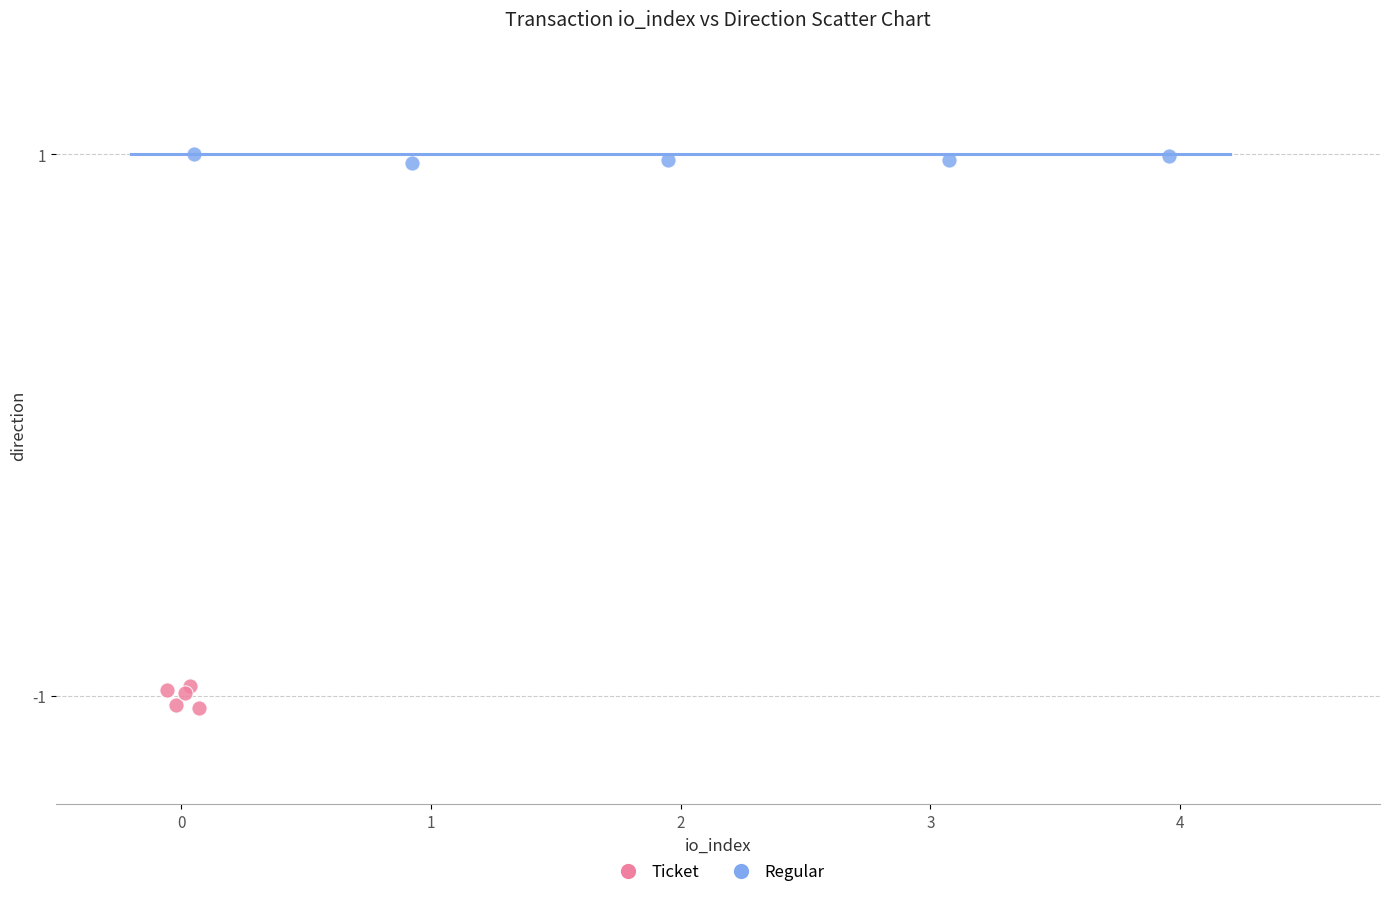

Which series has the widest spread of Y values?

Ticket